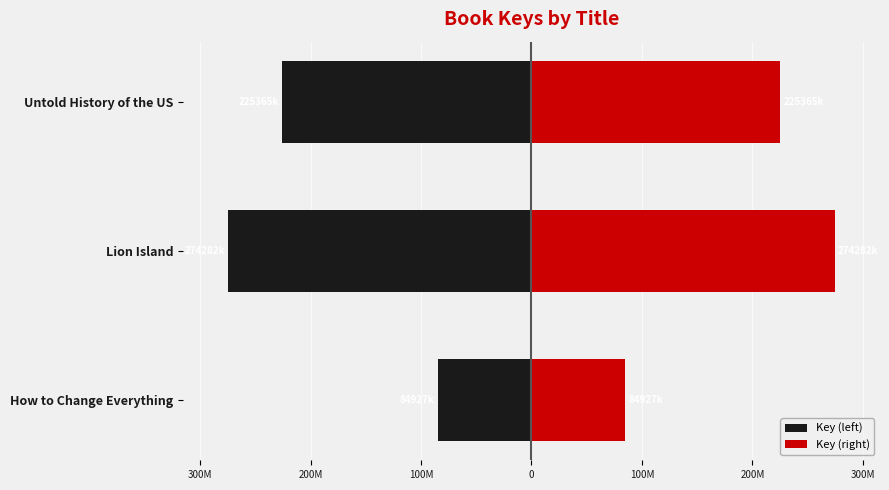

Rank the series at Untold History of the US from lowest to highest value.

Key (left), Key (right)